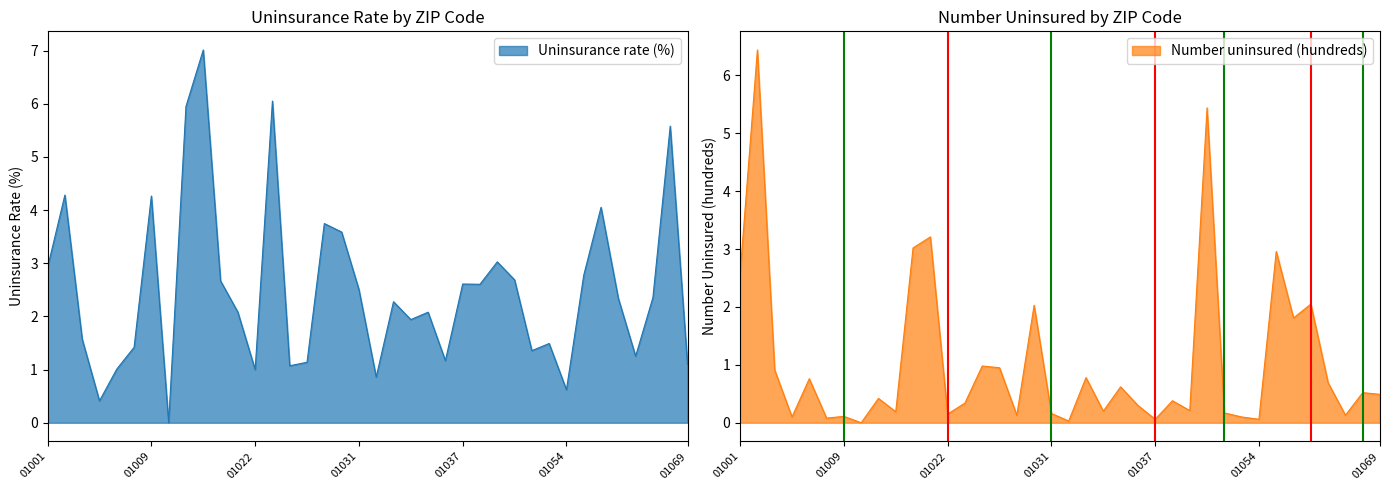

The value of Uninsurance rate (%) at 01009 is 4.3. True or false?

True